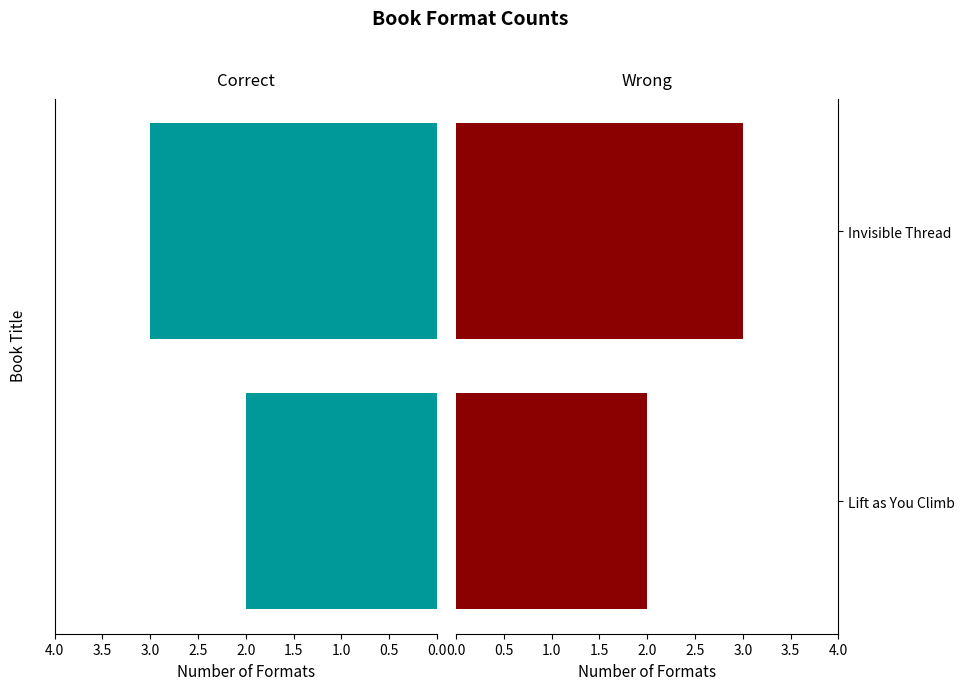

True or false: Lift as You Climb has a value of 1 at Lift as You Climb.

False